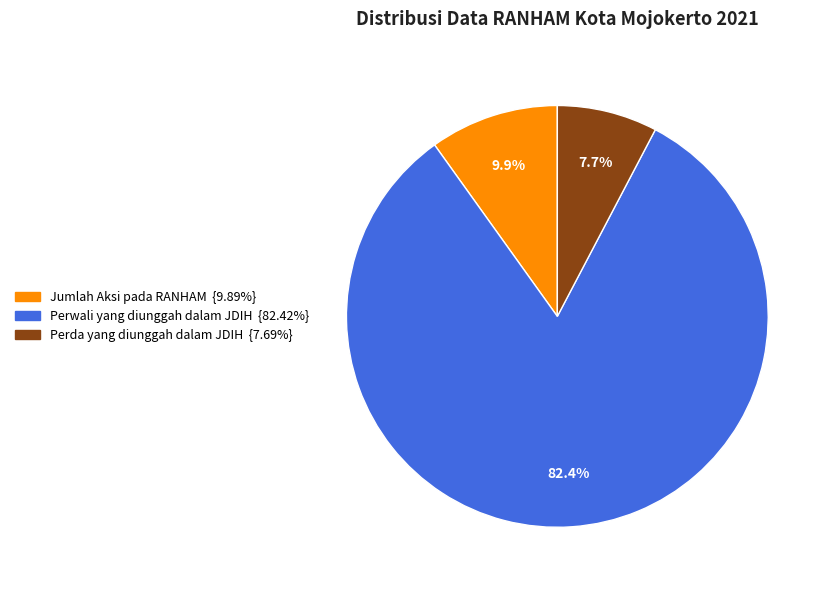

Does Perwali yang diunggah dalam JDIH account for over 50% of the chart?

Yes